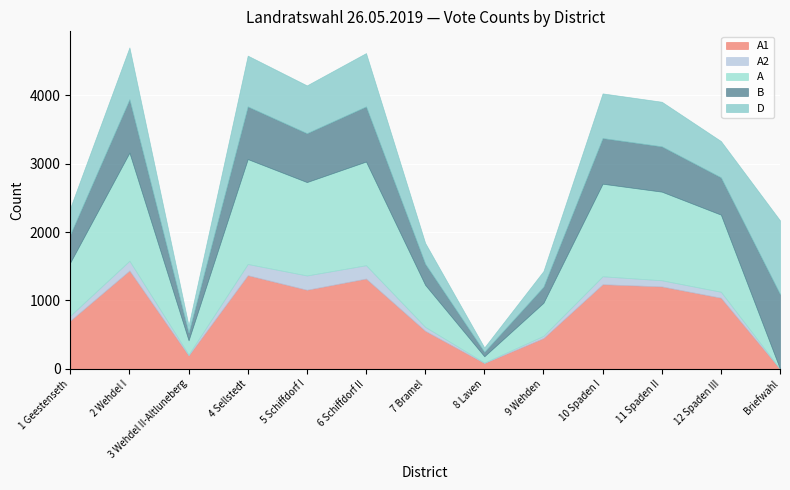

Which series has the largest total across all categories?

A